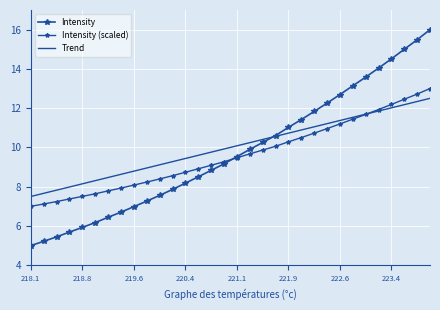

Which series has the largest range (max minus min)?

Intensity